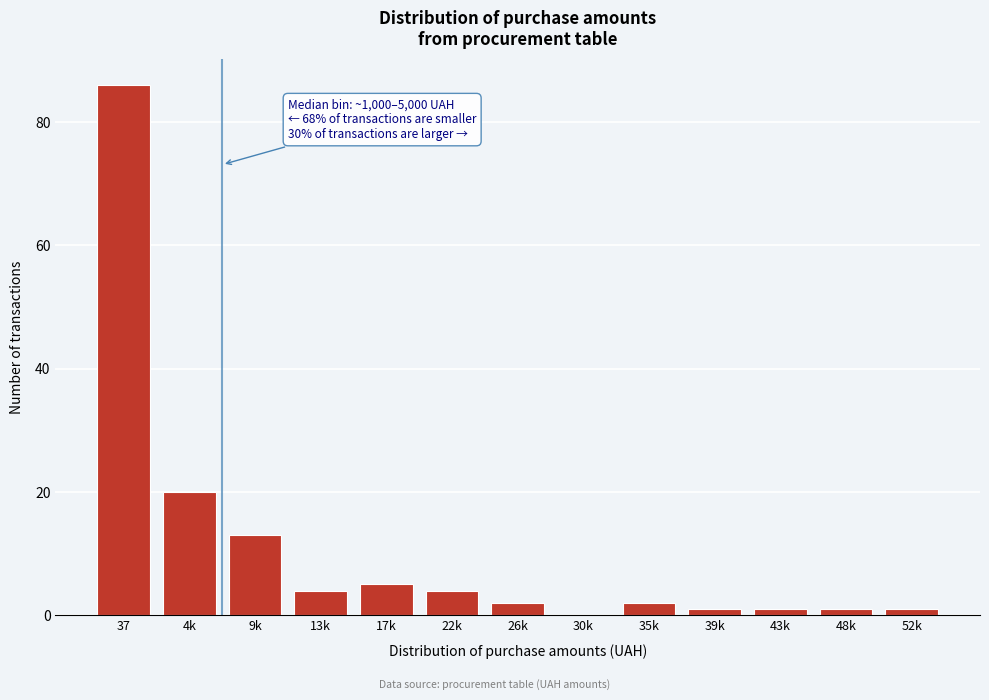

Reading left to right, what are all the values shown in this chart?

37=86	4k=20	9k=13	13k=4	17k=5	22k=4	26k=2	30k=0	35k=2	39k=1	43k=1	48k=1	52k=1